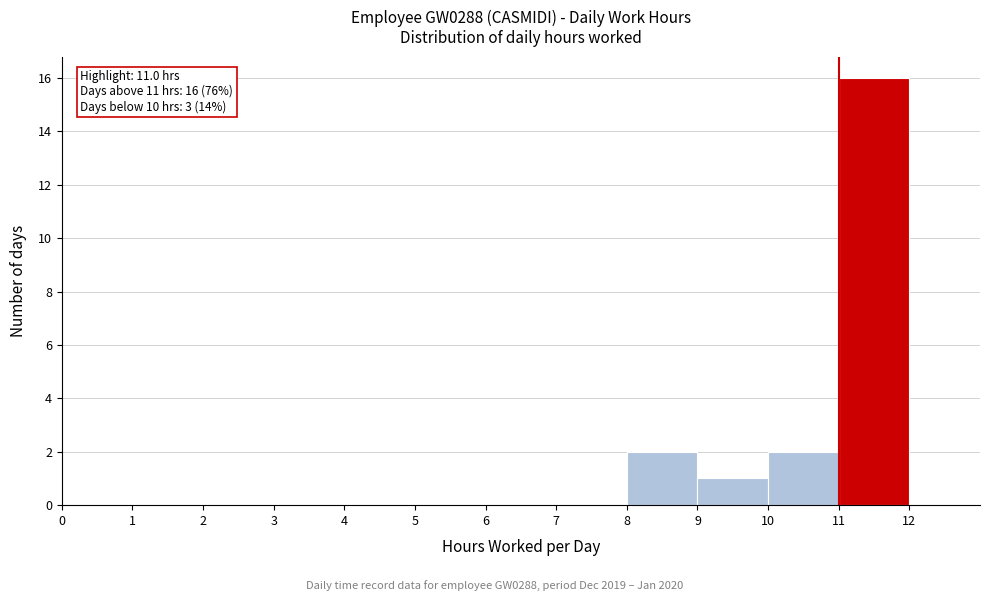

Which range on the x-axis has the tallest bar?

11 to 12